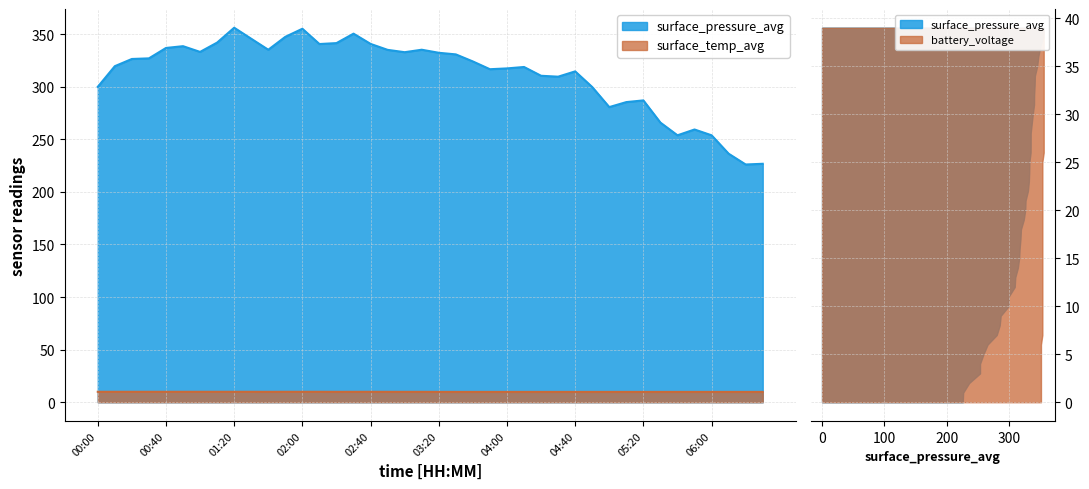

What is the difference between the second highest and second lowest values in the surface_temp_avg series?

0.1